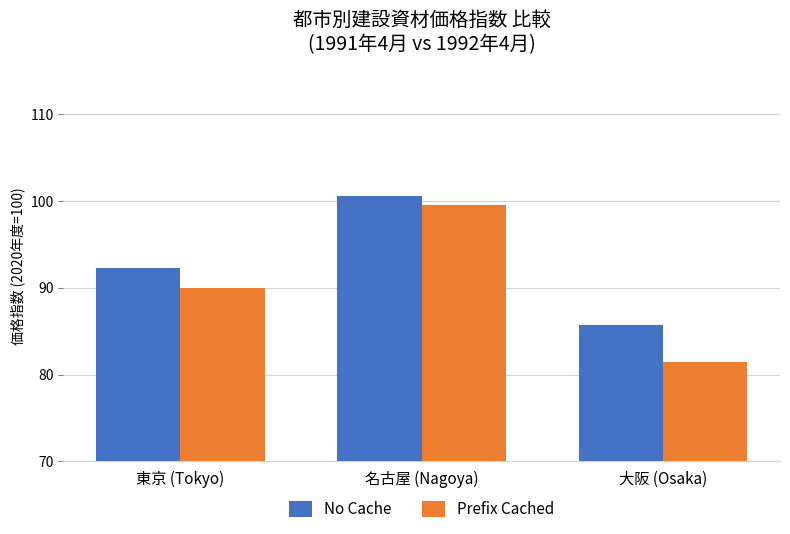

Reading left to right, list all the values displayed in this chart.

No Cache: 92.3	100.6	85.7
Prefix Cached: 90.0	99.5	81.5